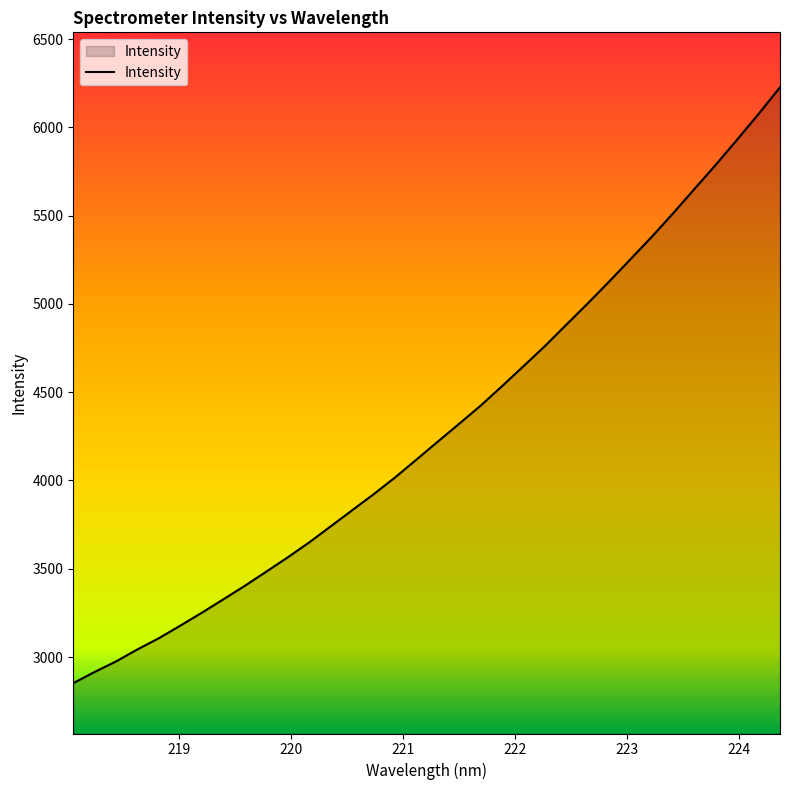

What is the difference between the maximum and minimum values?

3375.1